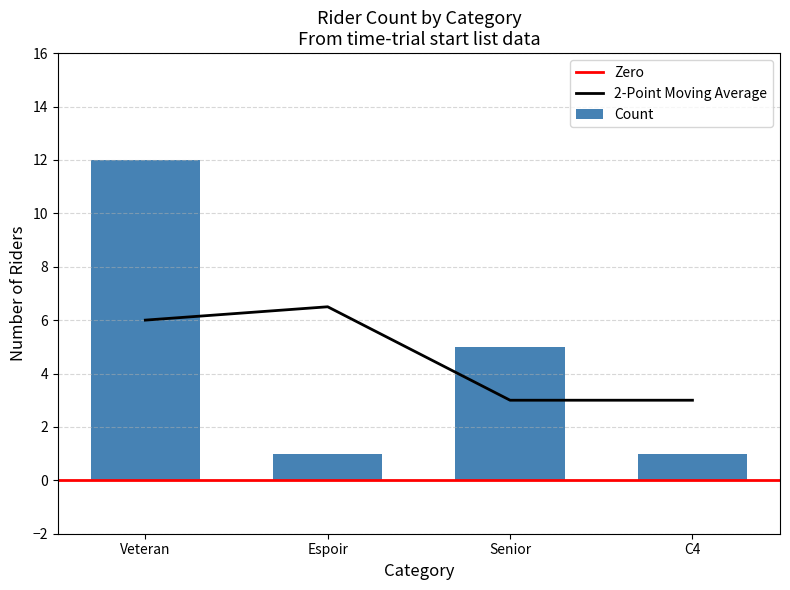

The value of 2-Point Moving Average at Senior is 0.7. True or false?

False